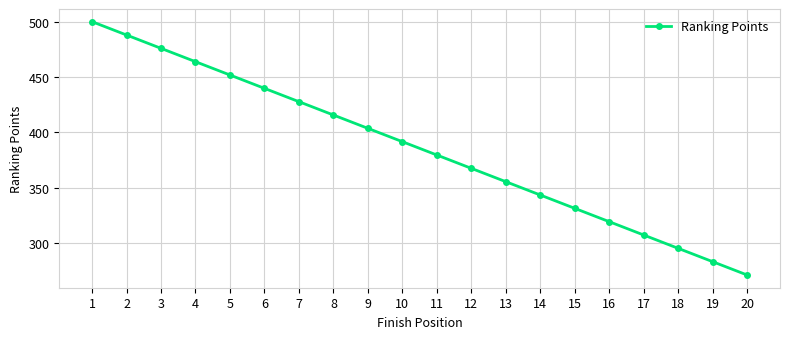

What is the value of the 6th point from the left?

439.7